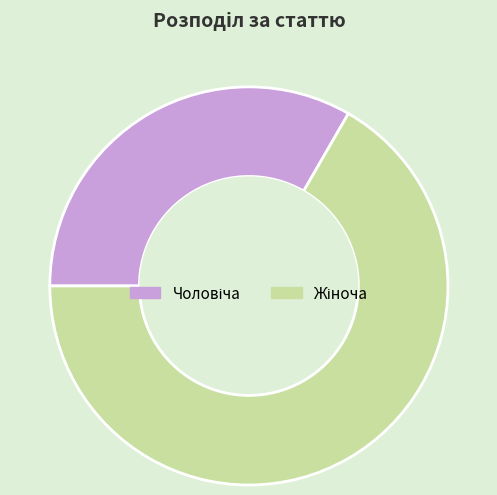

How many segments does this pie chart have?

2